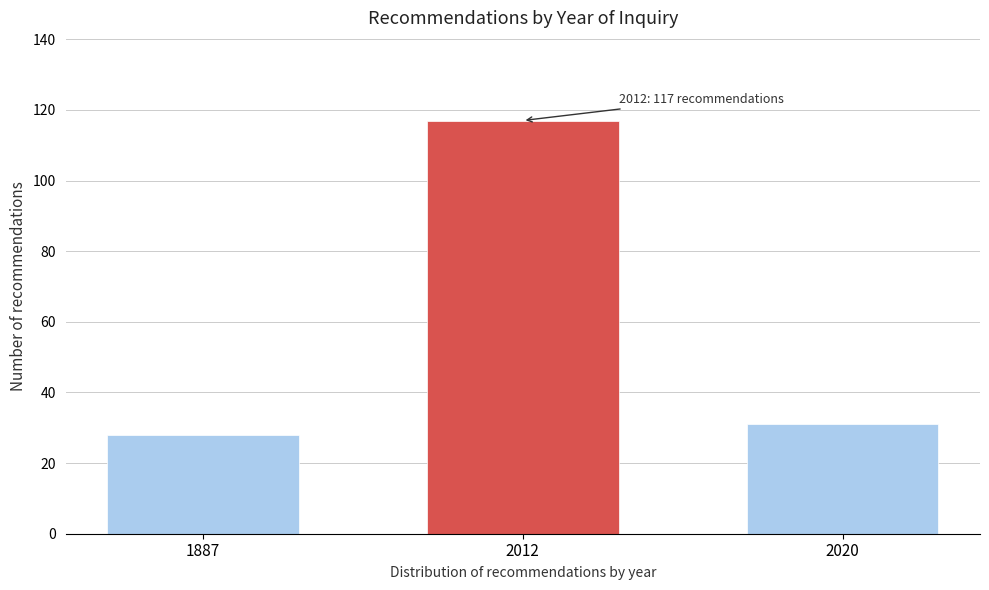

Reading left to right, list all the values displayed in this chart.

28	117	31